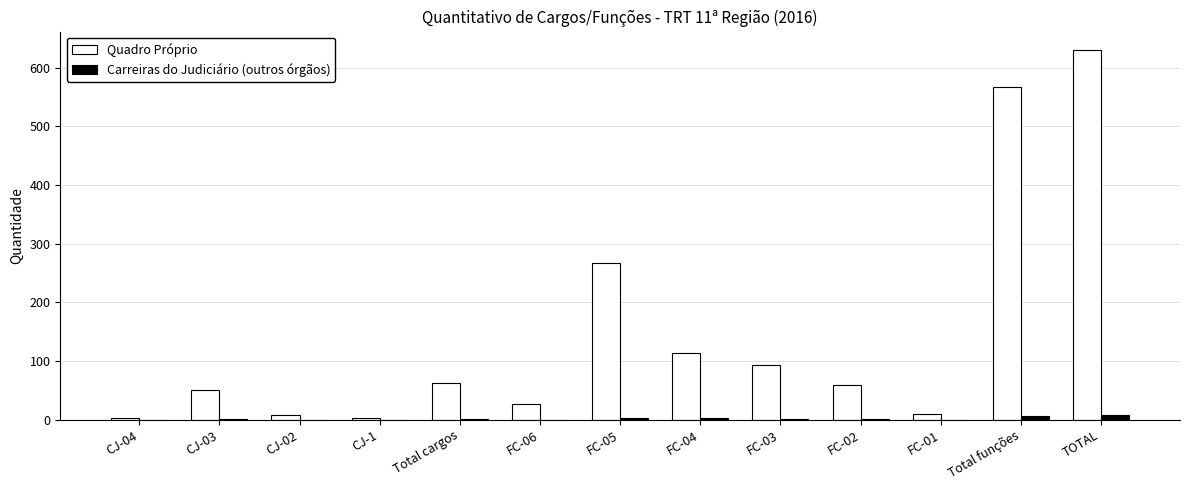

What is the greatest value displayed?

630